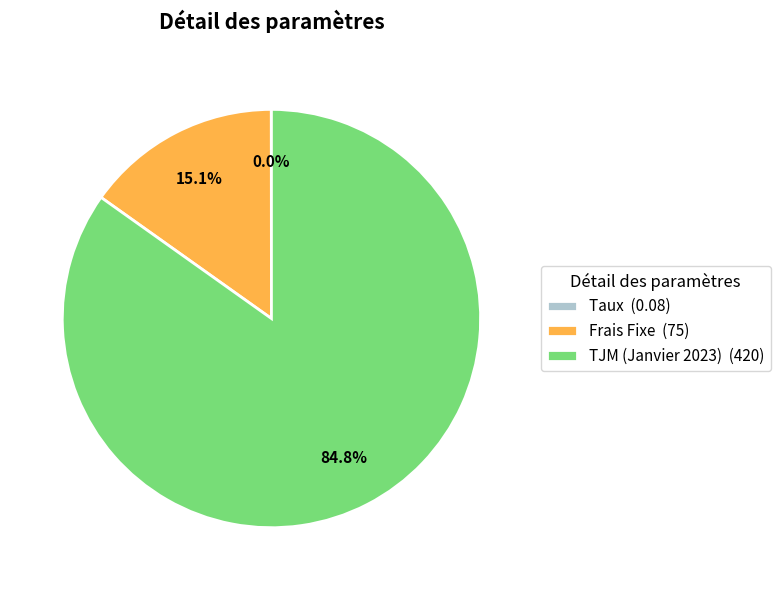

Does TJM (Janvier 2023) (420) account for over 50% of the chart?

Yes